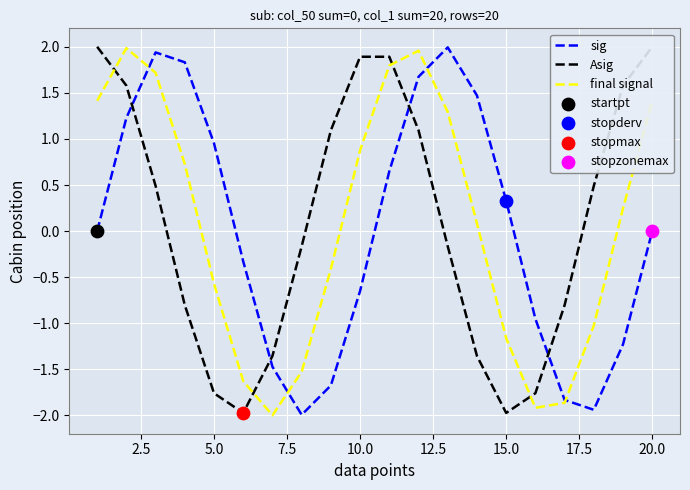

Which series has the largest total across all categories?

Asig